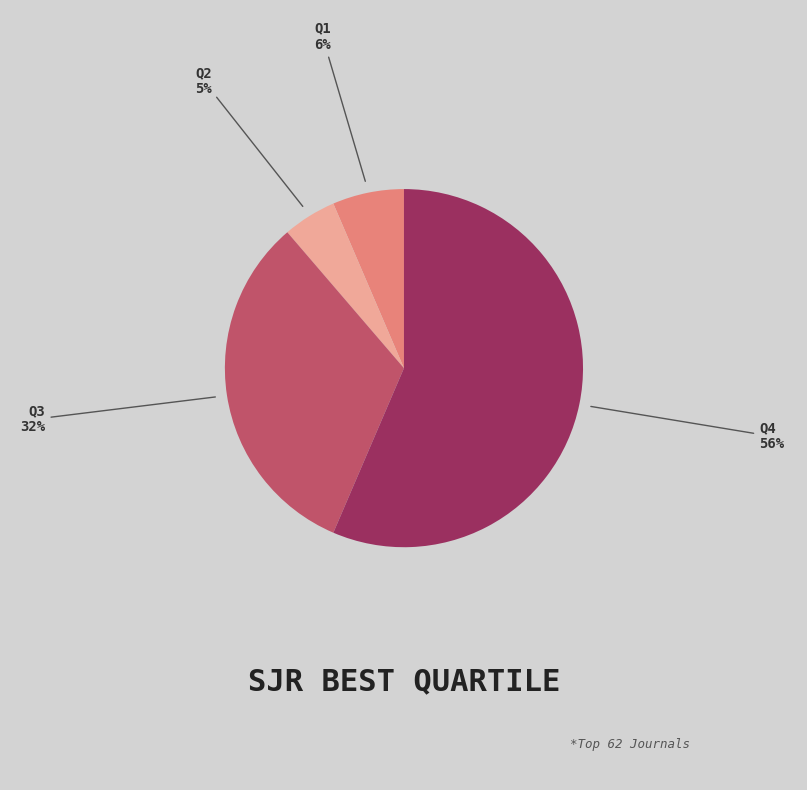

To the nearest percent, what is the difference between the largest and smallest slice percentages?

52%